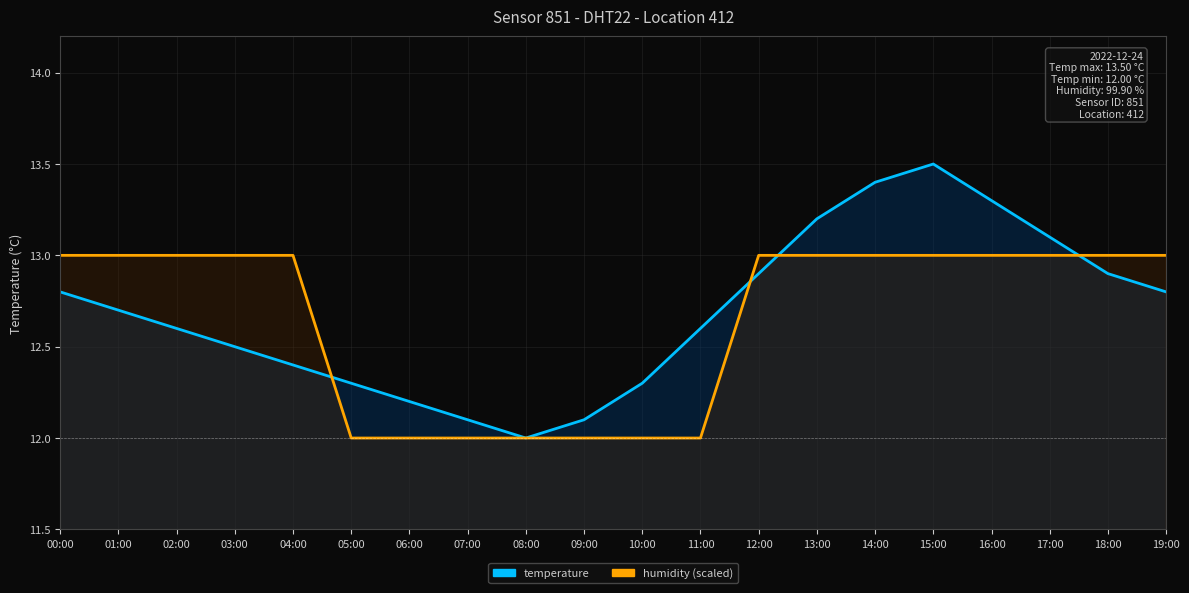

Reading left to right, what are all the values shown in this chart?

temperature: 00:00=12.8	01:00=12.7	02:00=12.6	03:00=12.5	04:00=12.4	05:00=12.3	06:00=12.2	07:00=12.1	08:00=12.0	09:00=12.1	10:00=12.3	11:00=12.6	12:00=12.9	13:00=13.2	14:00=13.4	15:00=13.5	16:00=13.3	17:00=13.1	18:00=12.9	19:00=12.8
humidity (scaled): 00:00=13.0	01:00=13.0	02:00=13.0	03:00=13.0	04:00=13.0	05:00=12.0	06:00=12.0	07:00=12.0	08:00=12.0	09:00=12.0	10:00=12.0	11:00=12.0	12:00=13.0	13:00=13.0	14:00=13.0	15:00=13.0	16:00=13.0	17:00=13.0	18:00=13.0	19:00=13.0